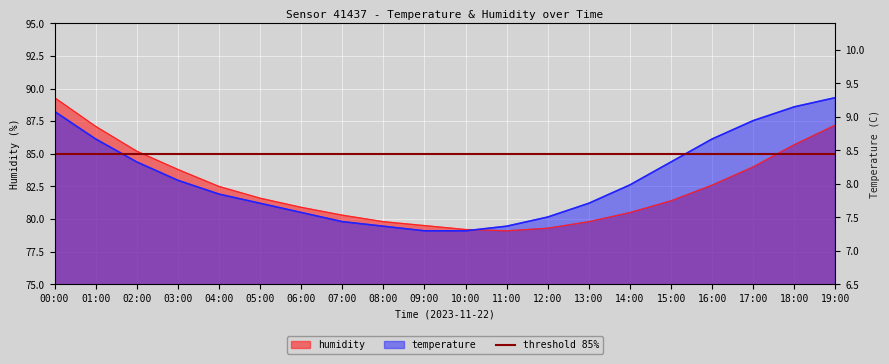

What value does the temperature series have at 02:00?

84.4